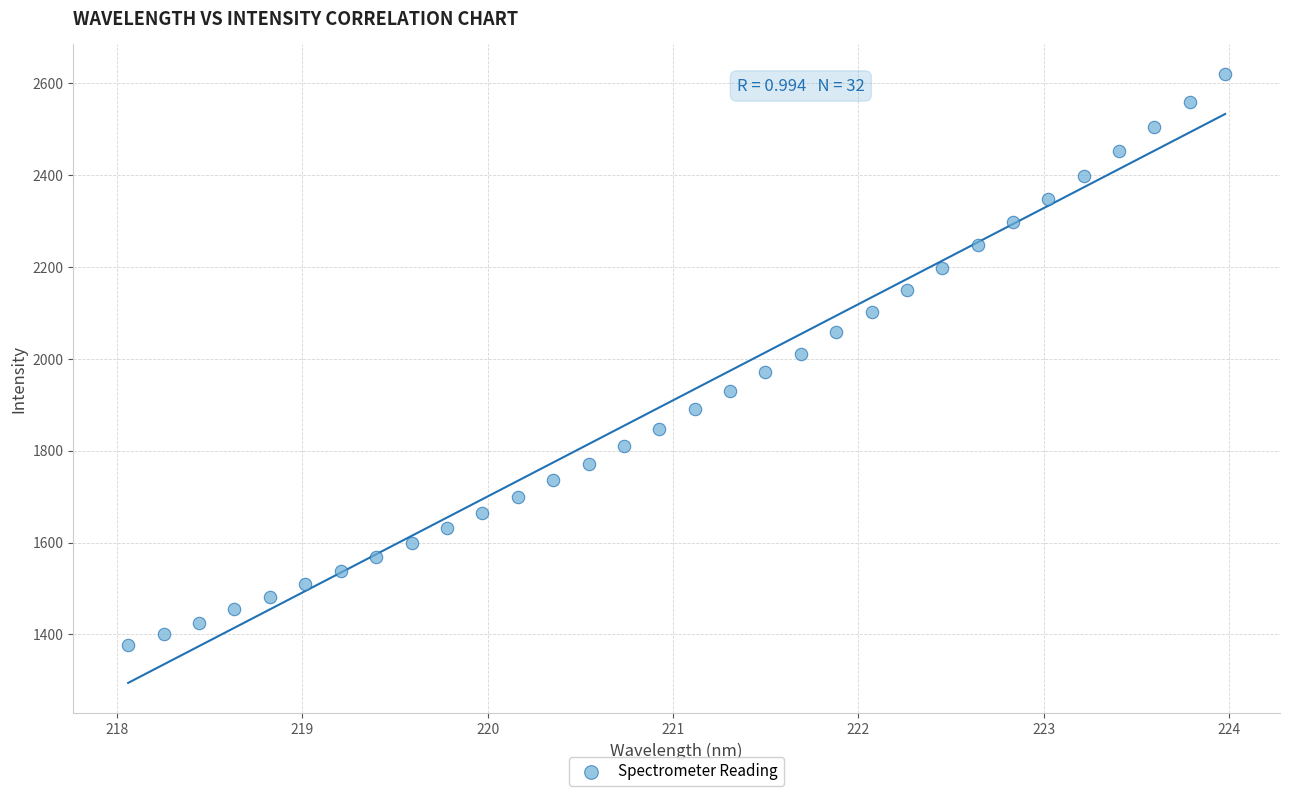

What is the range of Y values (max minus min)?

1241.8